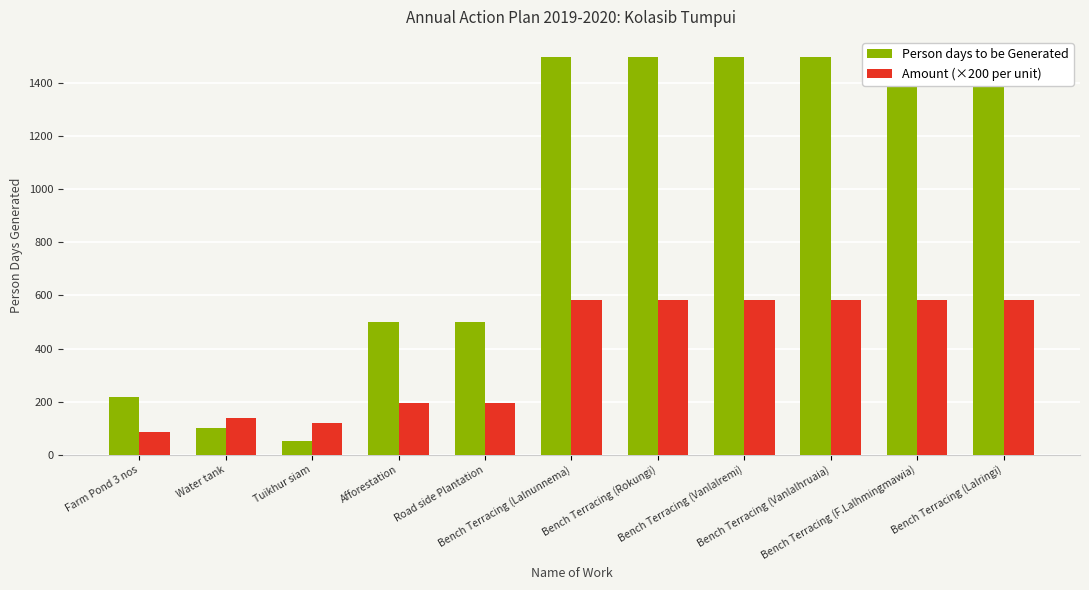

Which series has the largest range (max minus min)?

Person days to be Generated